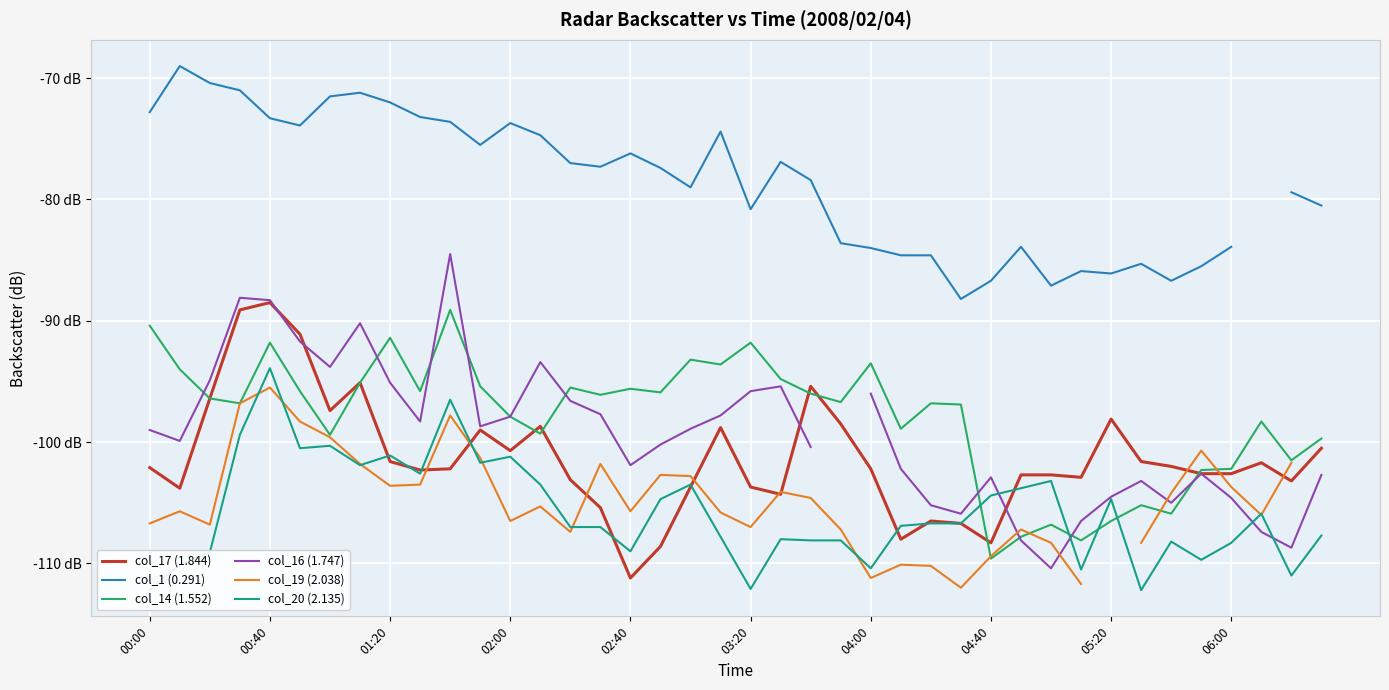

How many distinct data groups are displayed?

6